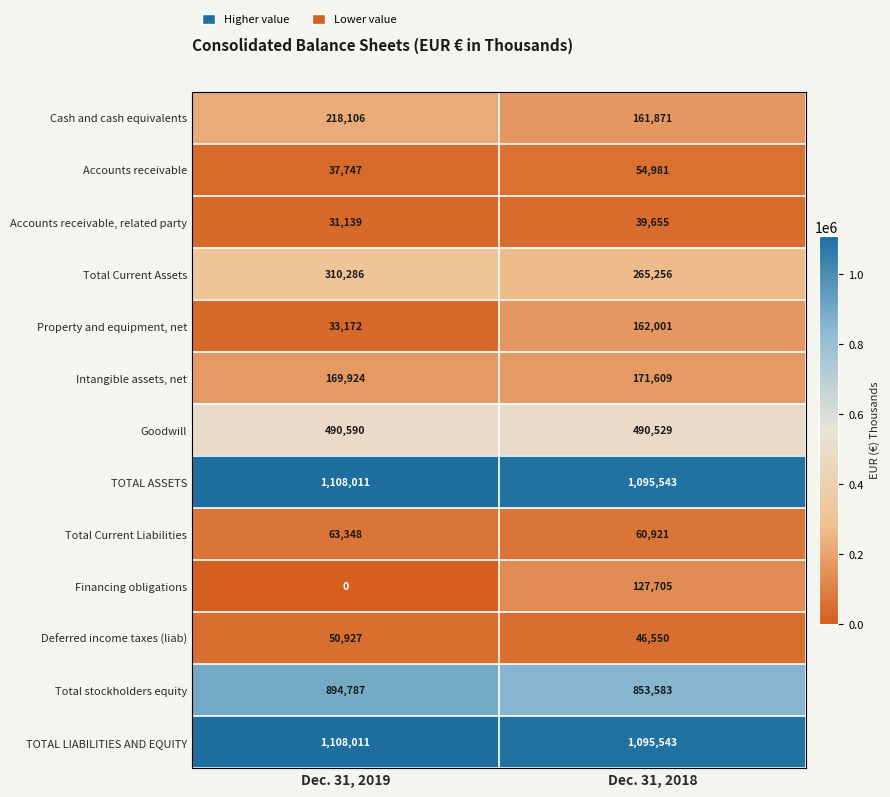

What is the difference between the maximum and minimum values in the Property and equipment, net series?

128829